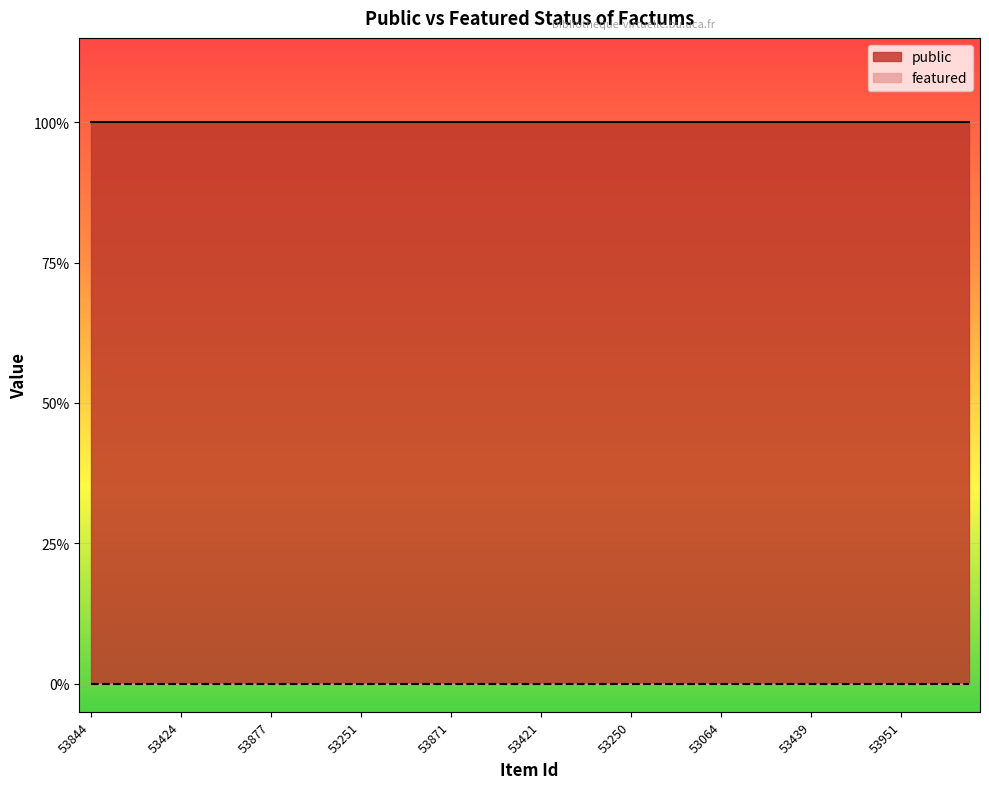

What is the approximate value of public at 53250?

1